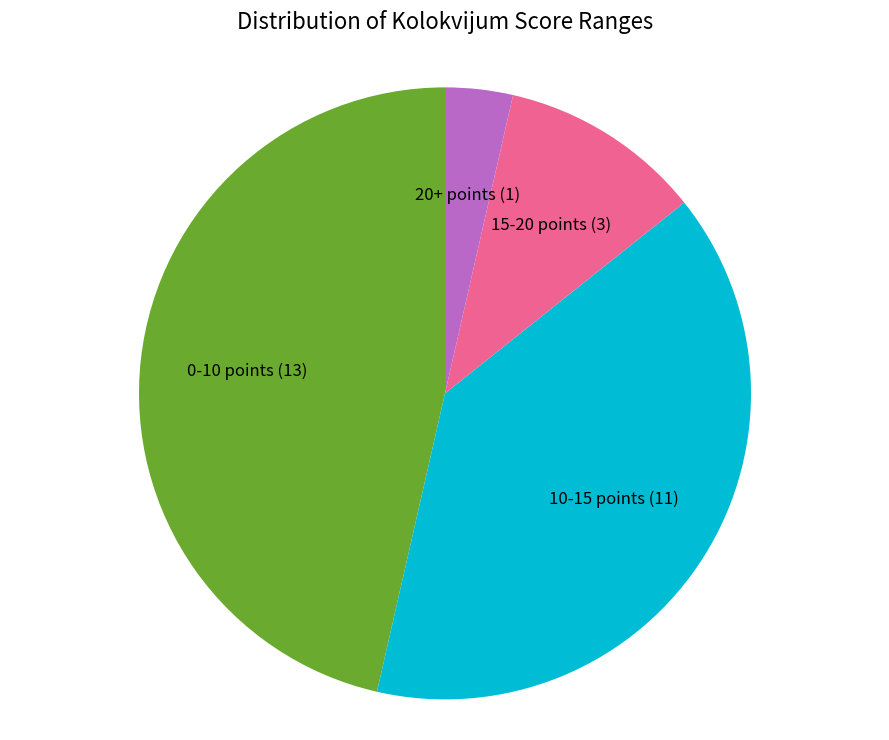

What is the smallest slice in the pie chart?

20+ points